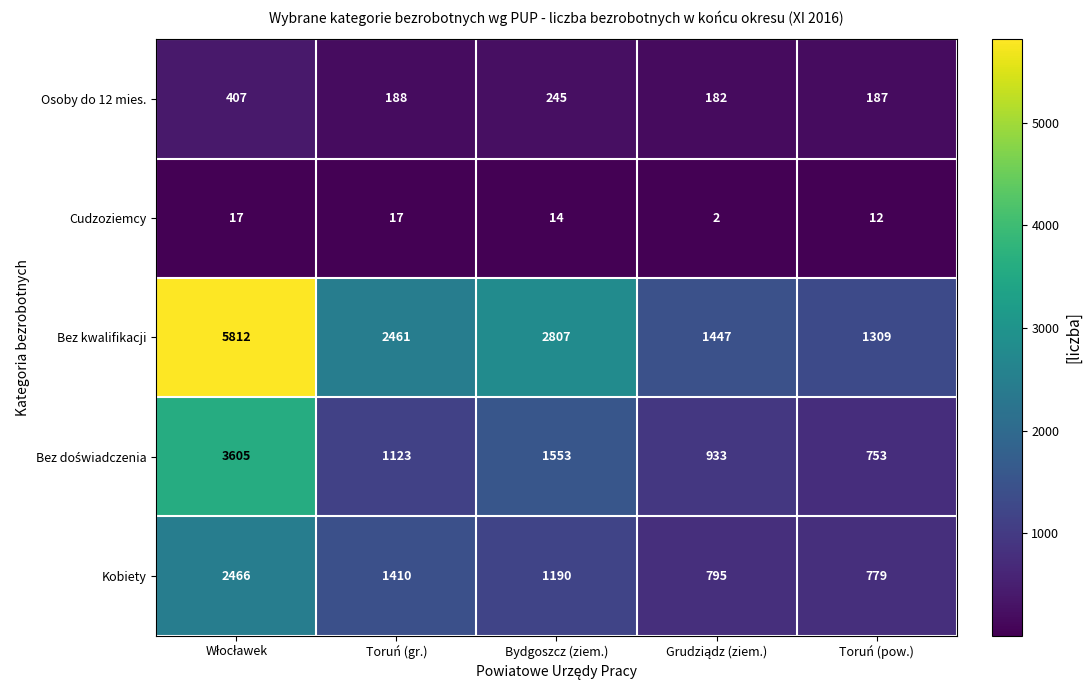

True or false: Cudzoziemcy has a value of 14 at Bydgoszcz (ziem.).

True